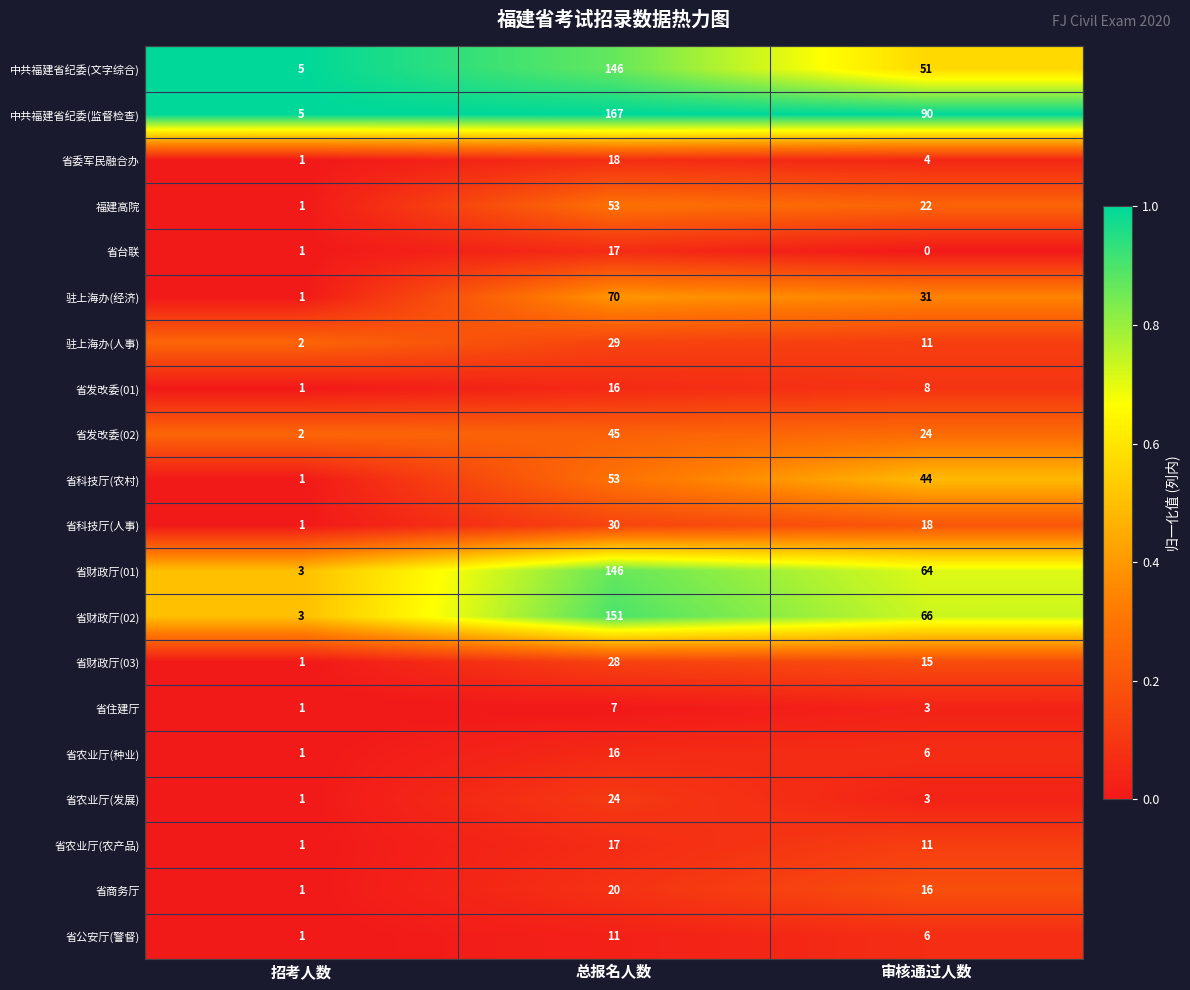

Which series has the largest total across all categories?

中共福建省纪委(监督检查)